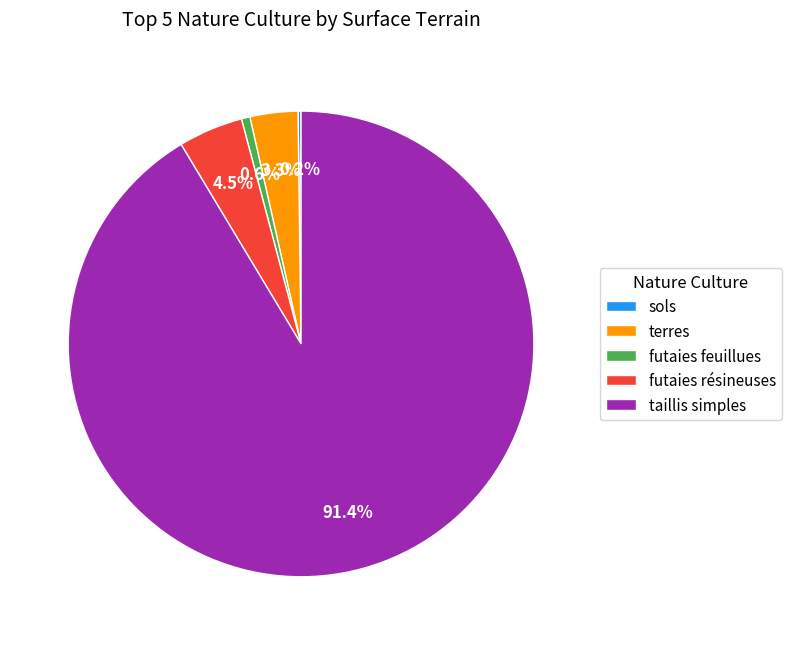

The taillis simples slice represents 80% of the pie. True or false?

False